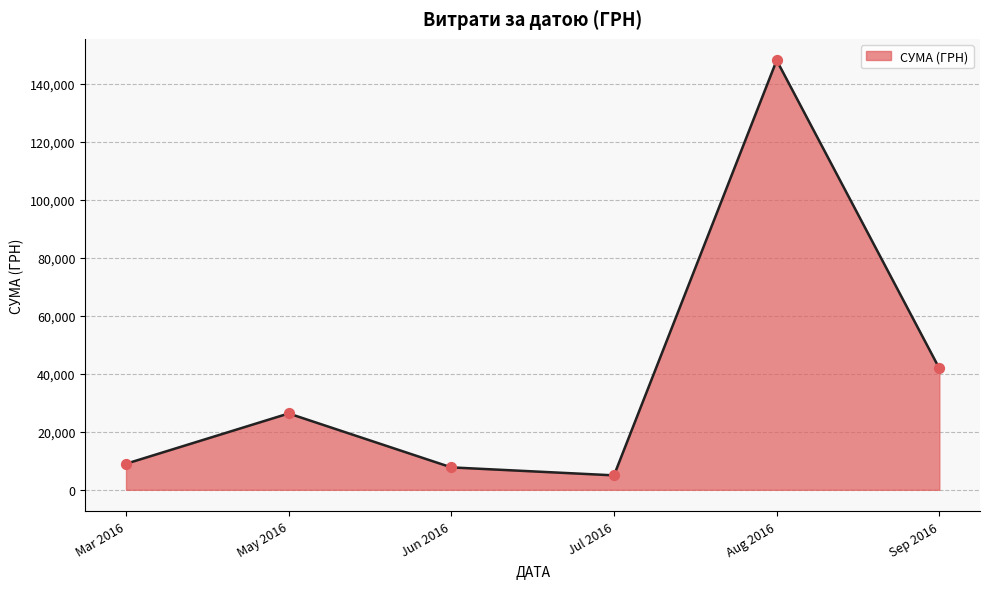

What is the change in value from Mar 2016 to Sep 2016?

+32875.9